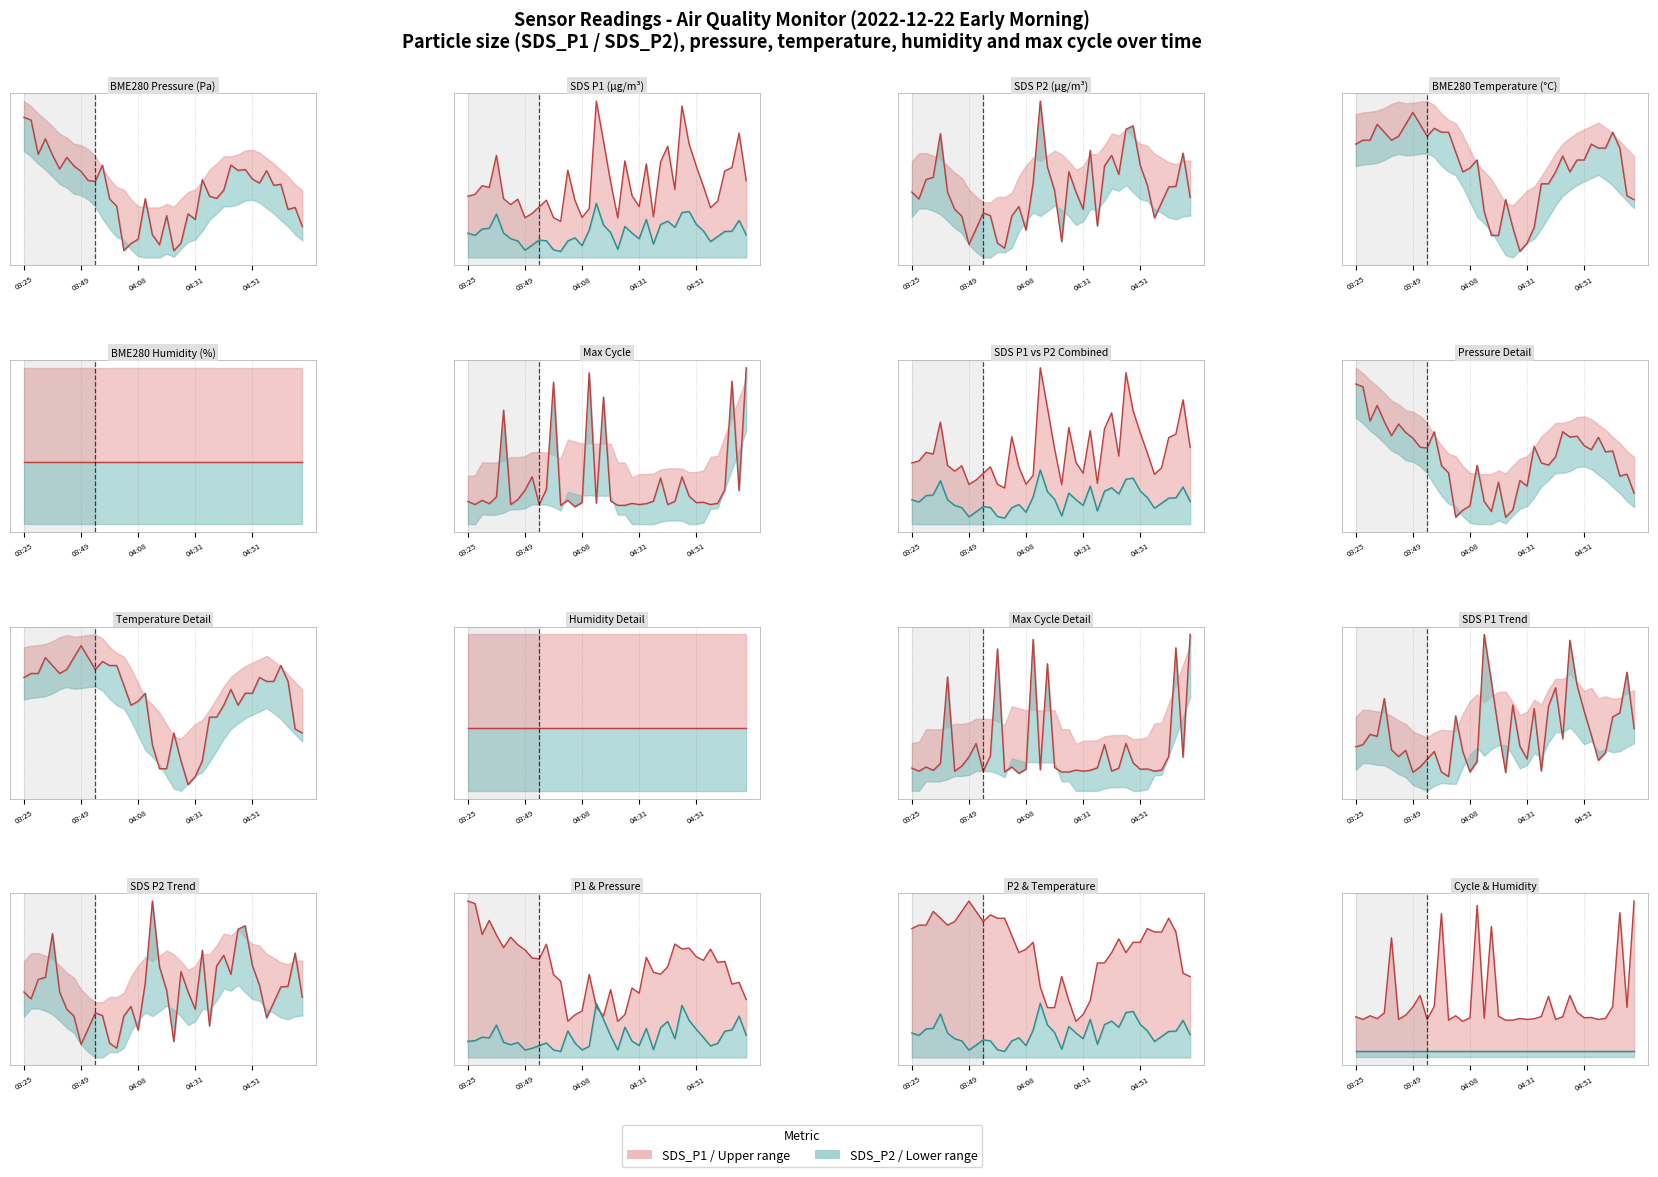

What is the difference between the maximum and second lowest values in the SDS_P1 series?

97.1